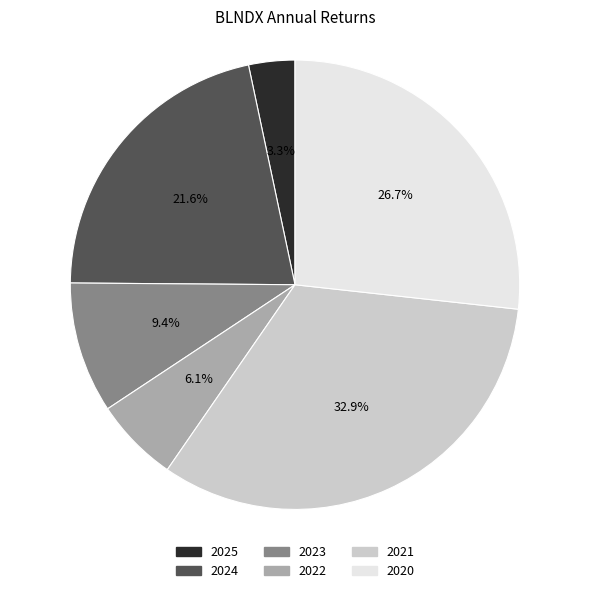

Which has a higher value, 2025 or 2024?

2024